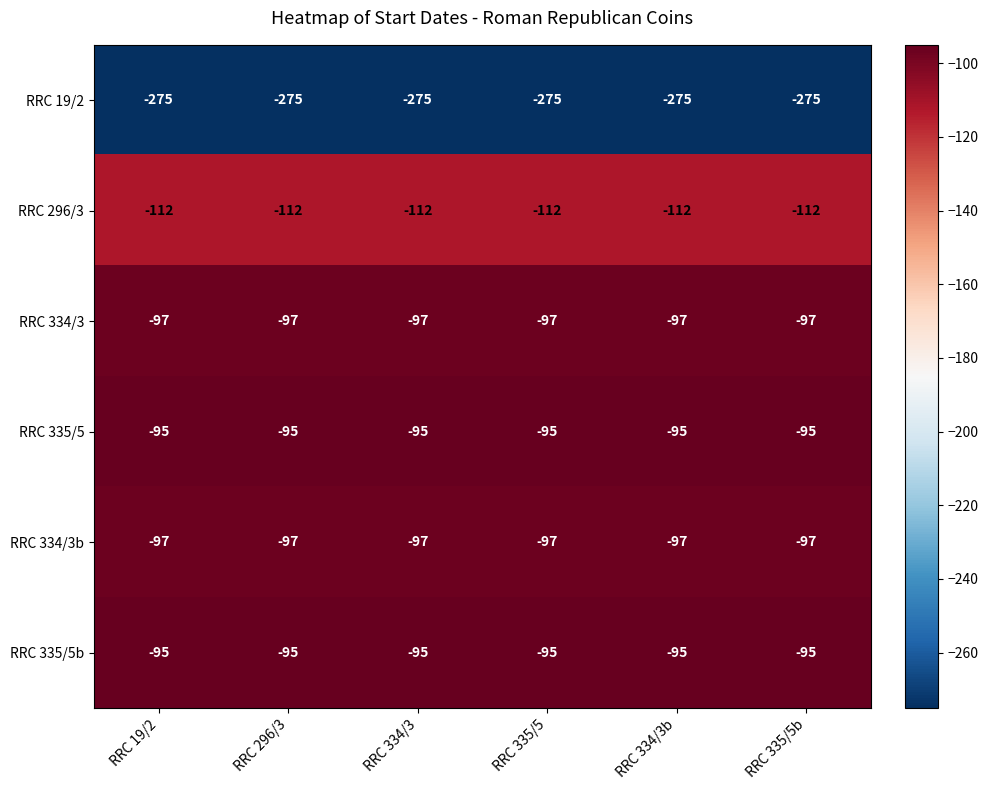

The RRC 19/2 series shows -109 at RRC 335/5b. True or false?

False